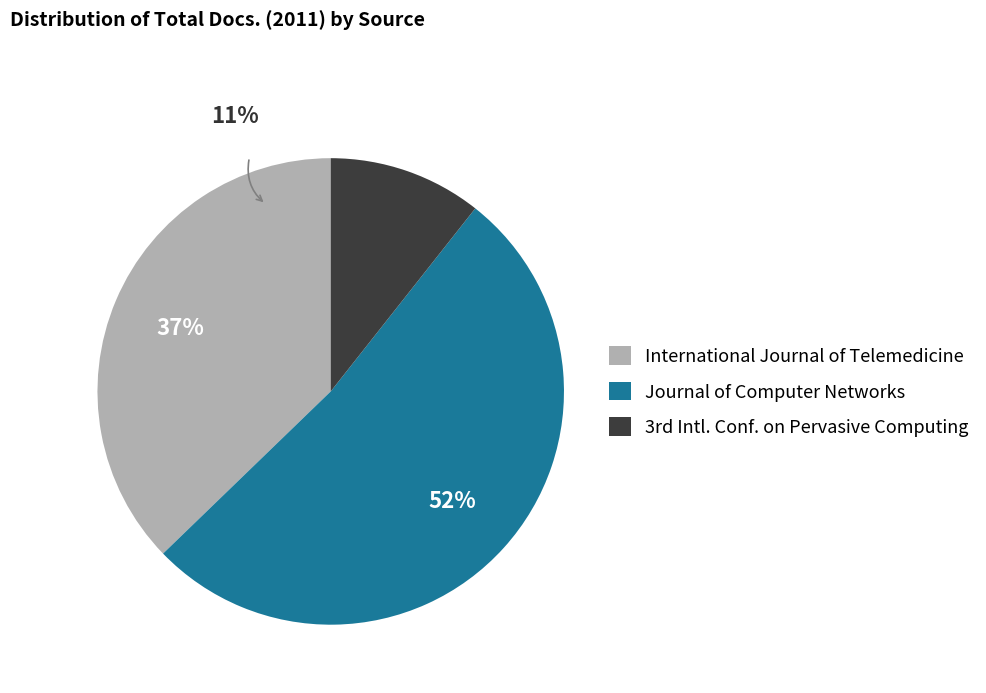

Which category has the smallest portion of the pie?

3rd International Conference on Pervasive Computing